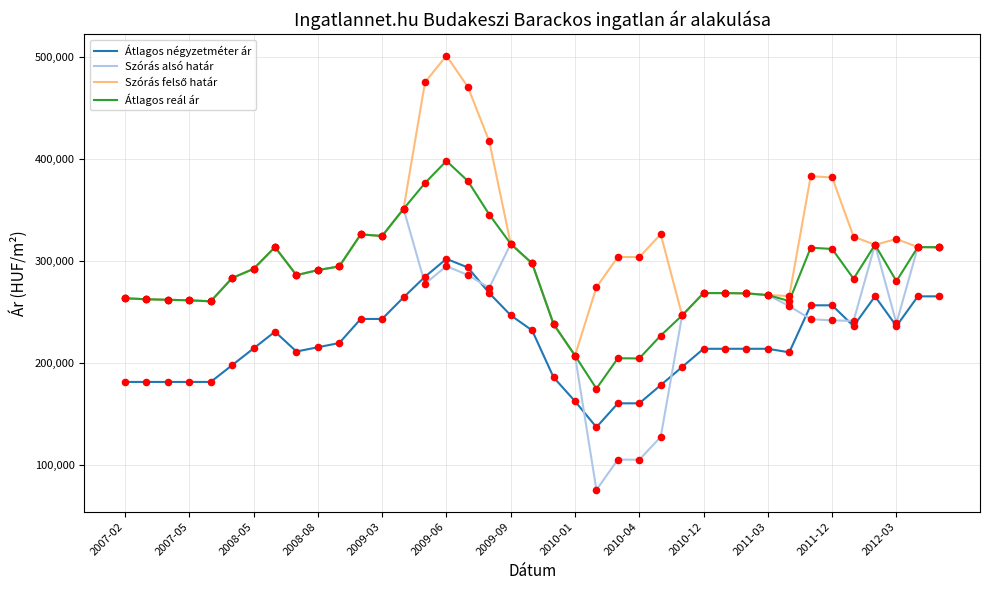

True or false: Átlagos négyzetméter ár and Átlagos reál ár cross at least once.

False